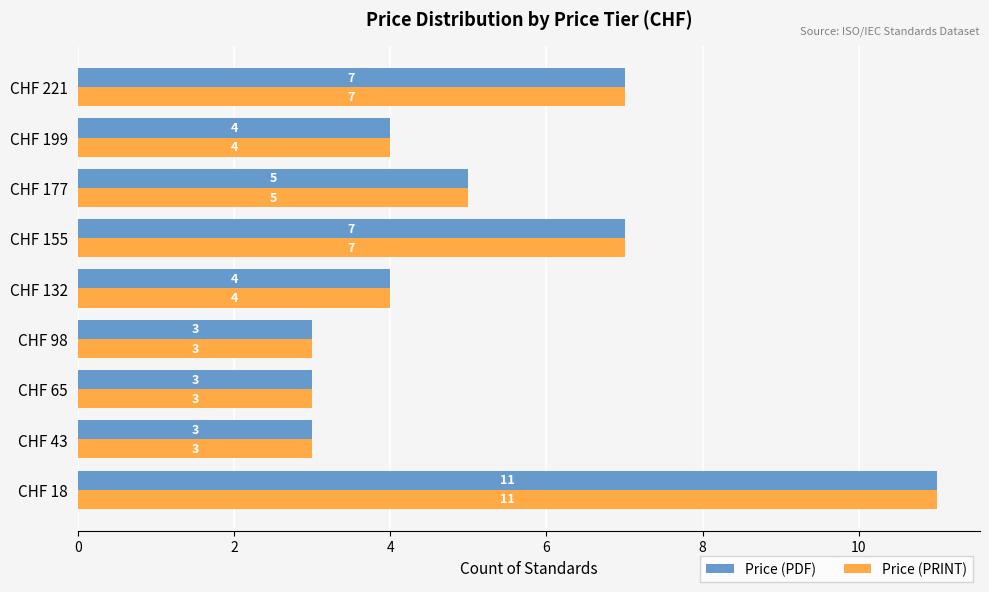

Is it true that Price (PDF) equals 1 at CHF 132?

False